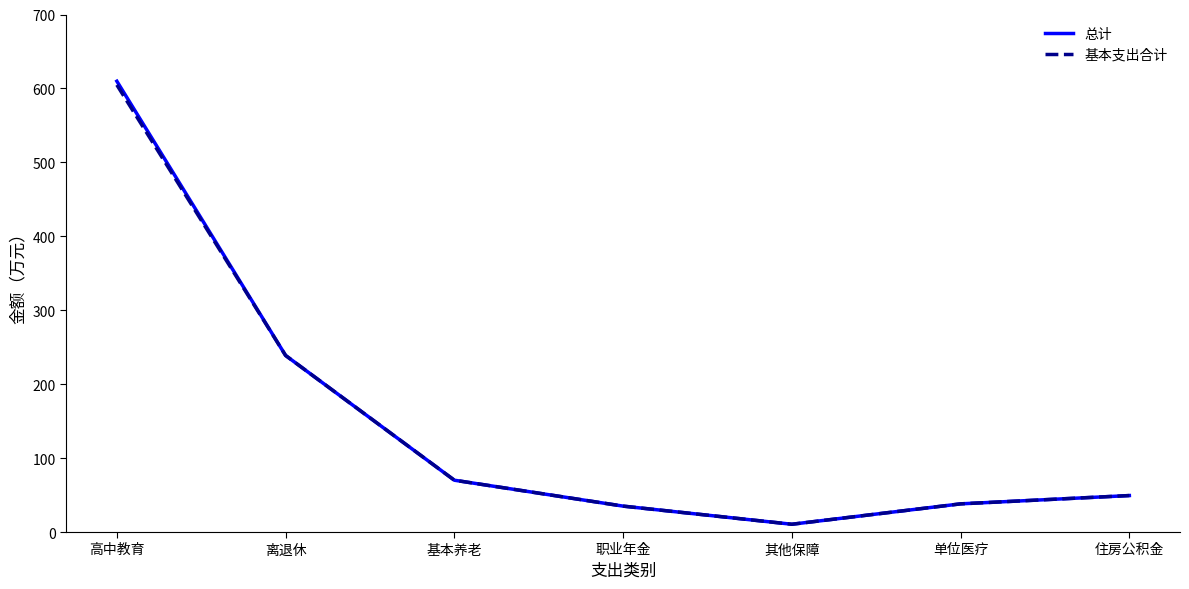

Reading left to right, what are all the values shown in this chart?

总计: 高中教育=609.8	离退休=238.8	基本养老=70.1	职业年金=35.0	其他保障=10.5	单位医疗=38.1	住房公积金=49.3
基本支出合计: 高中教育=604.8	离退休=238.8	基本养老=70.1	职业年金=35.0	其他保障=10.5	单位医疗=38.1	住房公积金=49.3